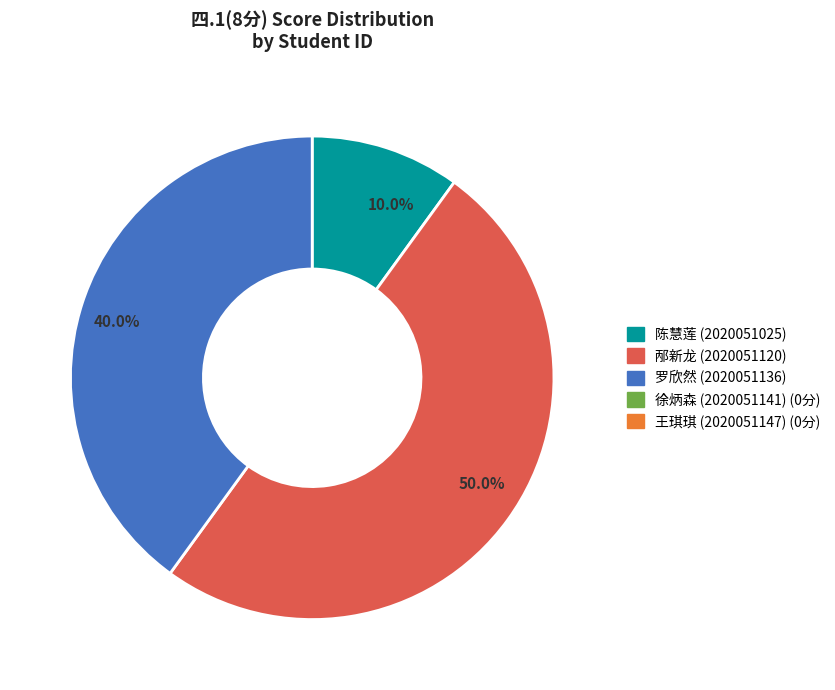

Which category has the biggest portion of the pie?

50.0%